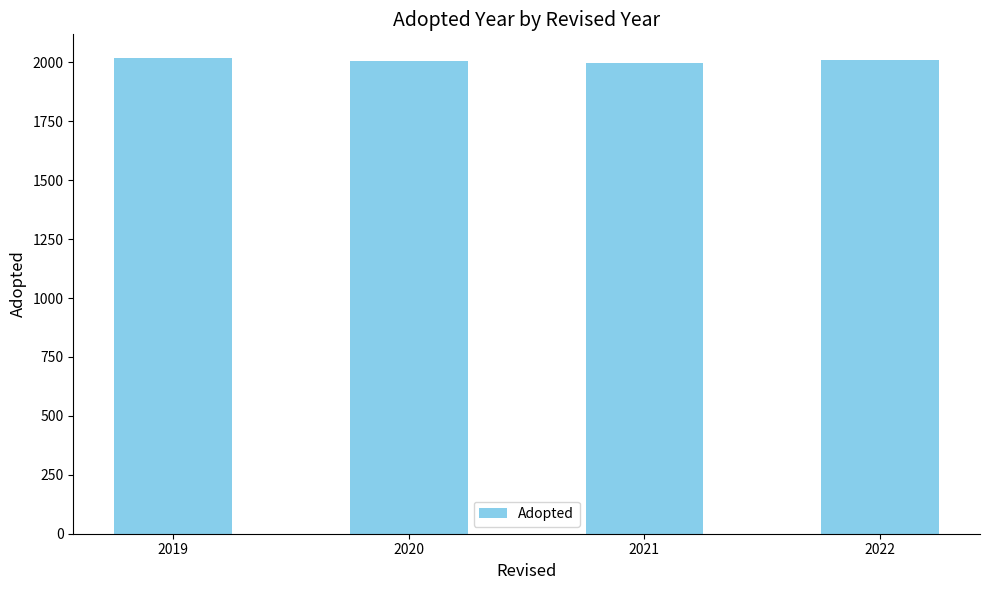

What is the approximate value at 2021?

1997.0